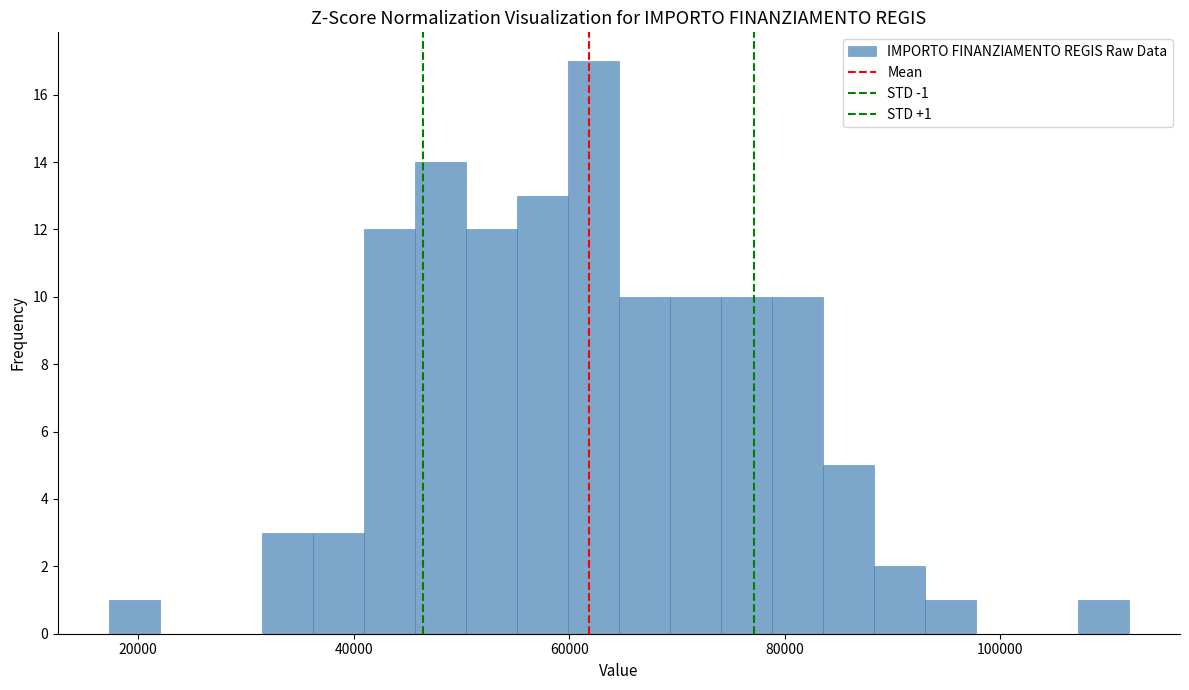

Read against the x-axis, roughly where is the centre of the tallest bar?

62000